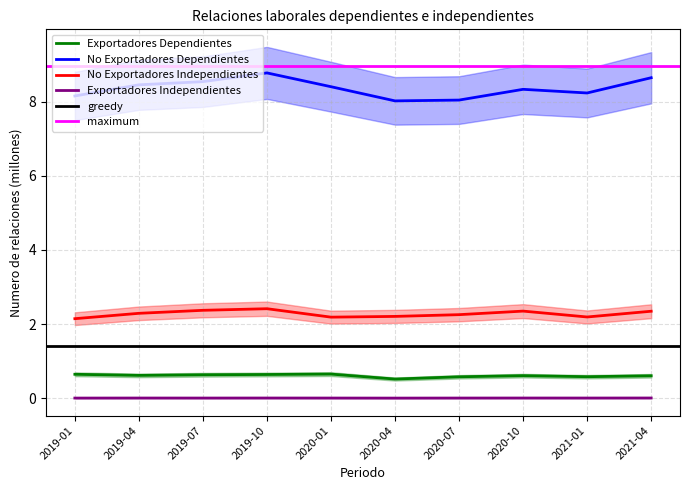

Reading left to right, what are all the values shown in this chart?

Exportadores Dependientes: 2019-01=0.6	2019-04=0.6	2019-07=0.6	2019-10=0.6	2020-01=0.6	2020-04=0.5	2020-07=0.6	2020-10=0.6	2021-01=0.6	2021-04=0.6
No Exportadores Dependientes: 2019-01=8.2	2019-04=8.5	2019-07=8.5	2019-10=8.8	2020-01=8.4	2020-04=8.0	2020-07=8.0	2020-10=8.3	2021-01=8.2	2021-04=8.7
No Exportadores Independientes: 2019-01=2.1	2019-04=2.3	2019-07=2.4	2019-10=2.4	2020-01=2.2	2020-04=2.2	2020-07=2.3	2020-10=2.3	2021-01=2.2	2021-04=2.3
Exportadores Independientes: 2019-01=0.0	2019-04=0.0	2019-07=0.0	2019-10=0.0	2020-01=0.0	2020-04=0.0	2020-07=0.0	2020-10=0.0	2021-01=0.0	2021-04=0.0